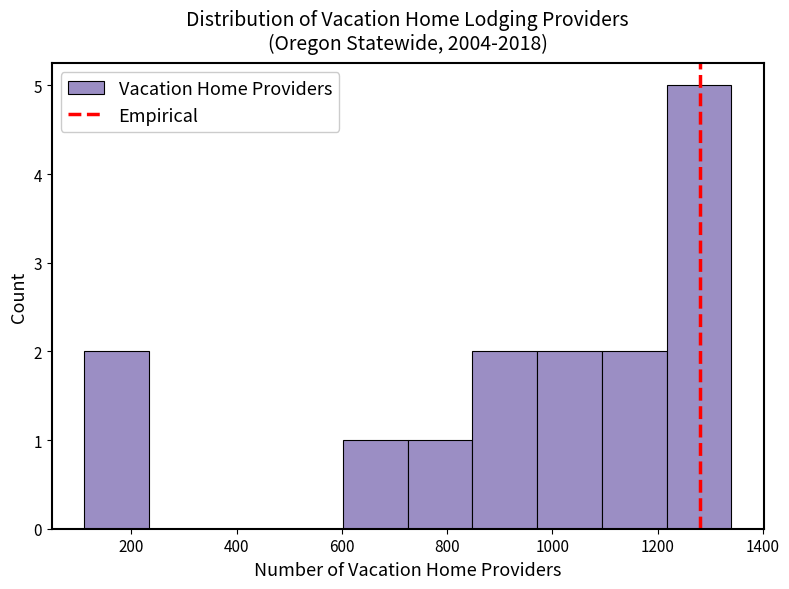

Reading left to right, list every bar in this chart as the range it spans on the x-axis followed by its height. Neither the bar edges nor the heights are printed on the chart, so give them approximately, as read against the axes.

120 to 240: 2
240 to 360: 0
360 to 480: 0
480 to 600: 0
600 to 720: 1
720 to 840: 1
840 to 980: 2
980 to 1100: 2
1100 to 1220: 2
1220 to 1340: 5